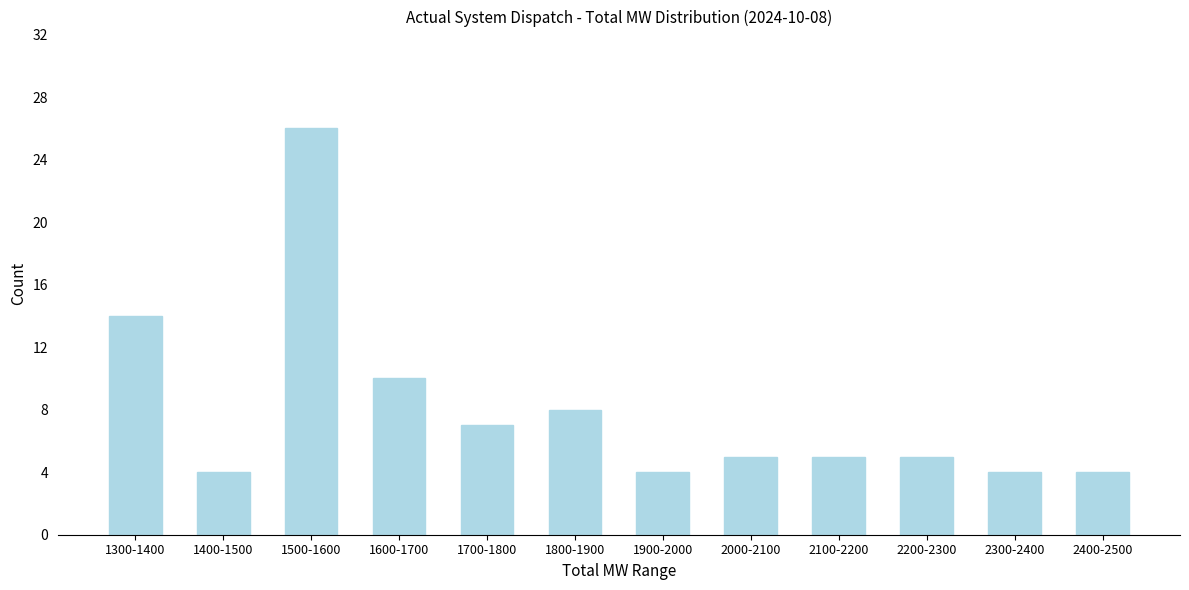

Reading left to right, what are all the values shown in this chart?

1300-1400=14	1400-1500=4	1500-1600=26	1600-1700=10	1700-1800=7	1800-1900=8	1900-2000=4	2000-2100=5	2100-2200=5	2200-2300=5	2300-2400=4	2400-2500=4